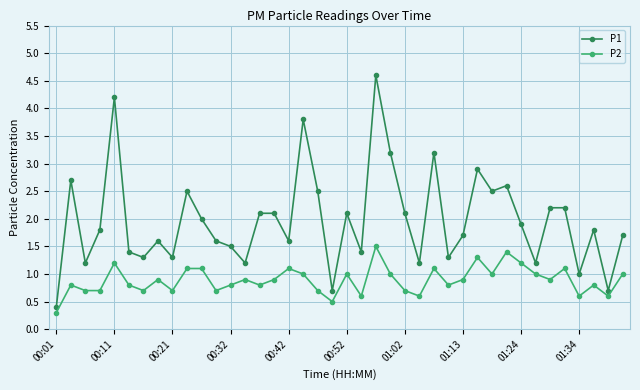

What is the sum of all P1 values?

79.0